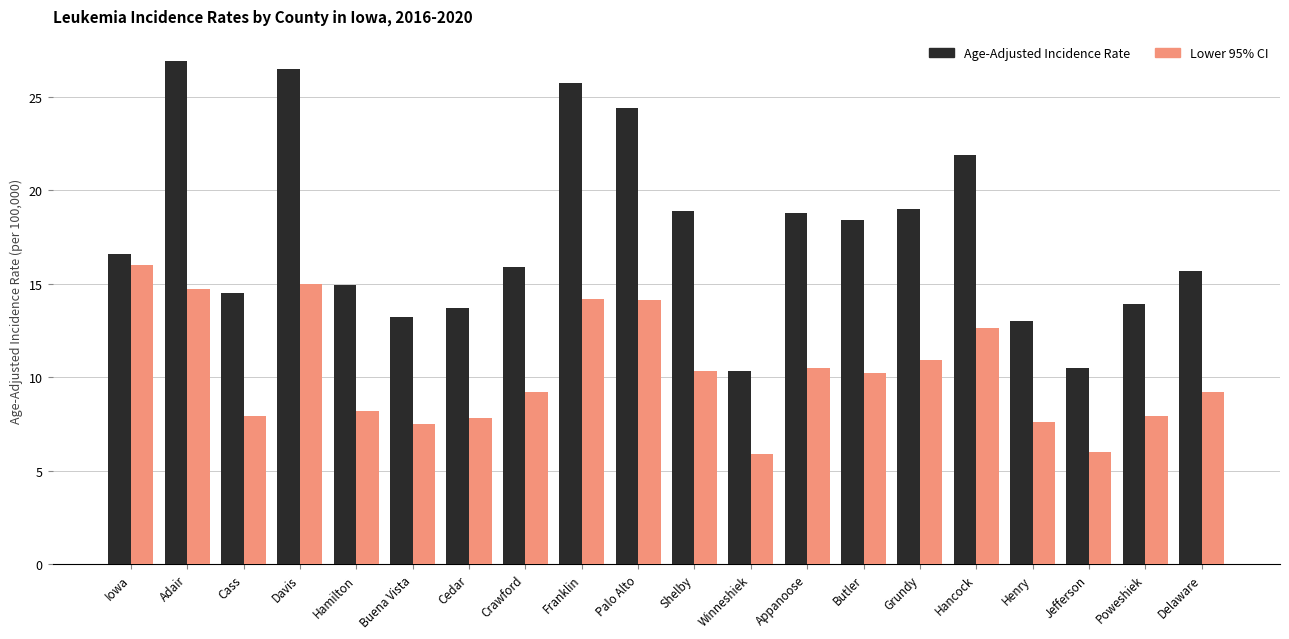

Rank the series by their average value, from highest to lowest.

Age-Adjusted Incidence Rate, Lower 95% CI